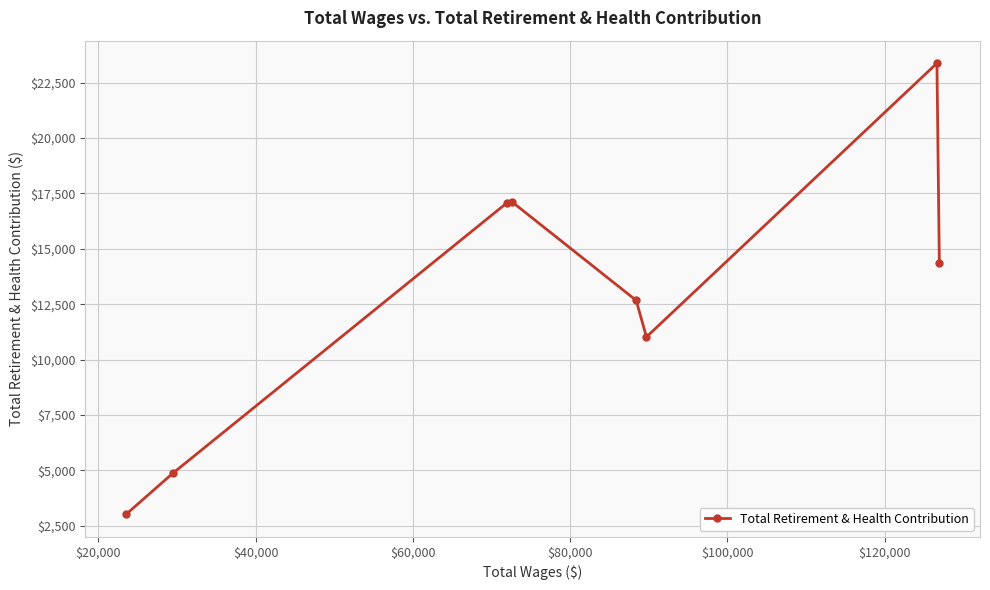

What is the greatest value displayed?

23374